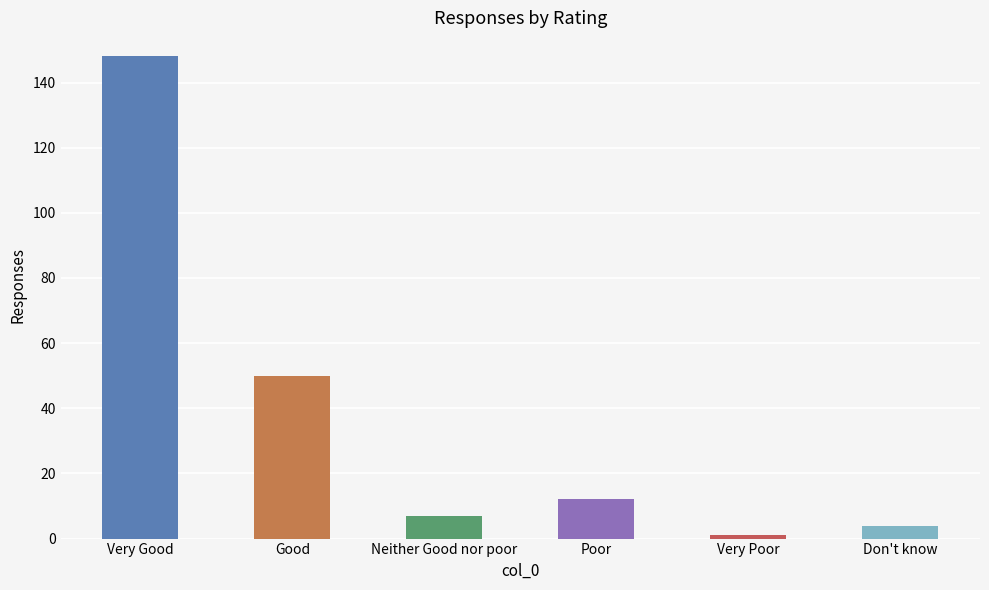

What is the sum of all values?

222